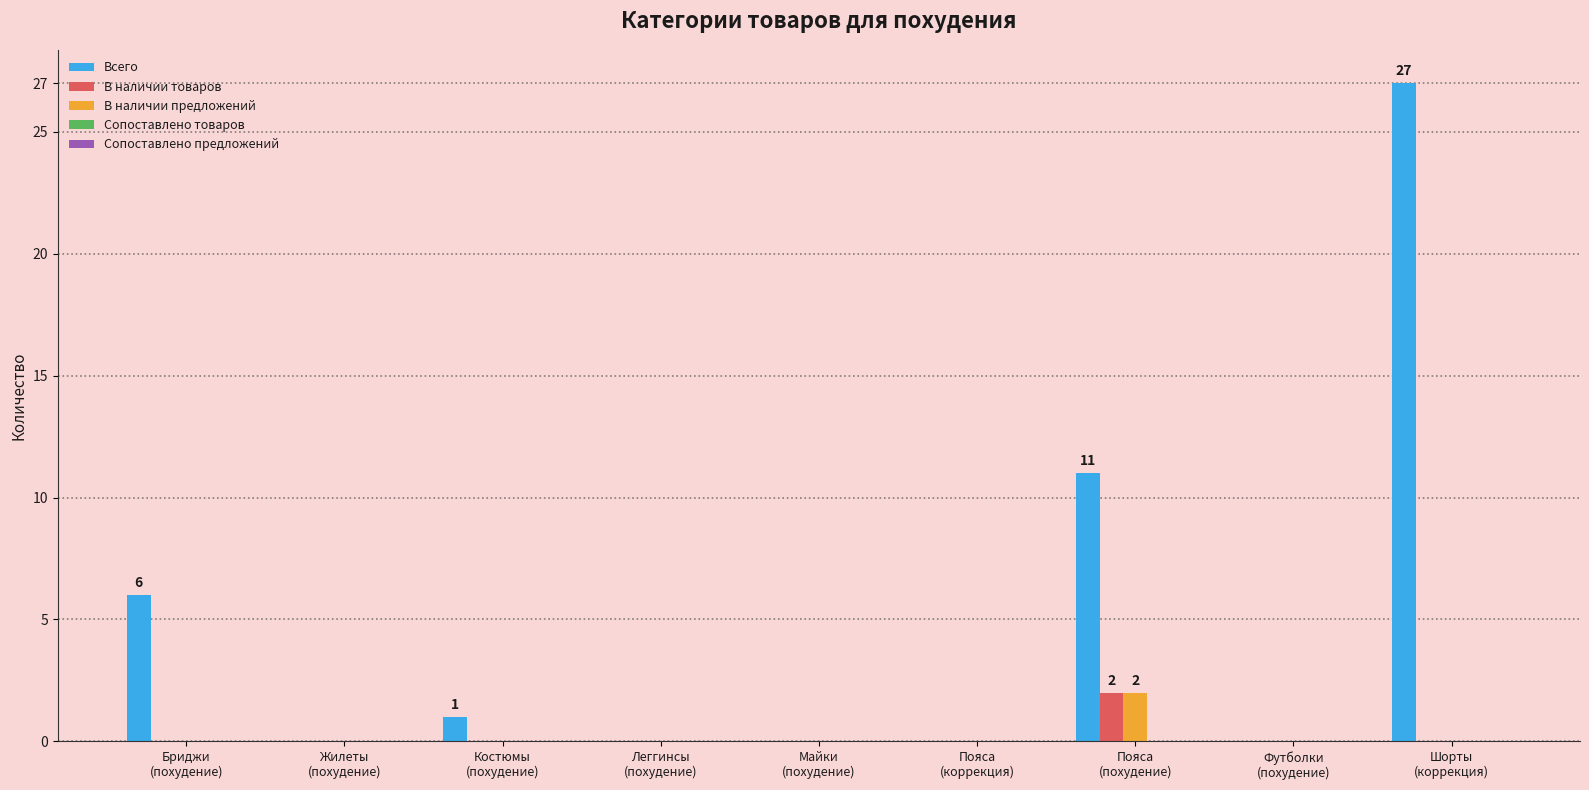

What is the greatest value displayed?

27